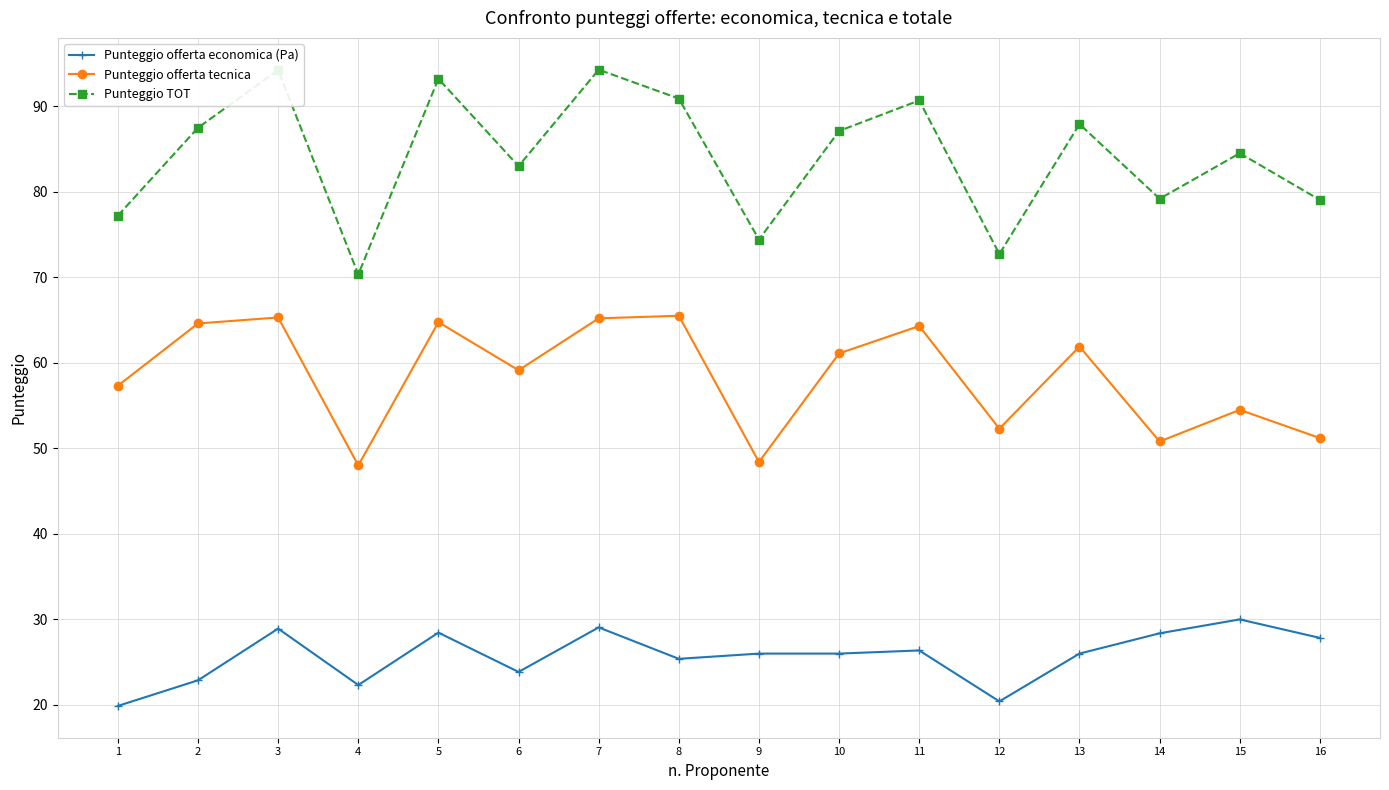

What is the difference between the second highest and second lowest values in the Punteggio offerta tecnica series?

16.9